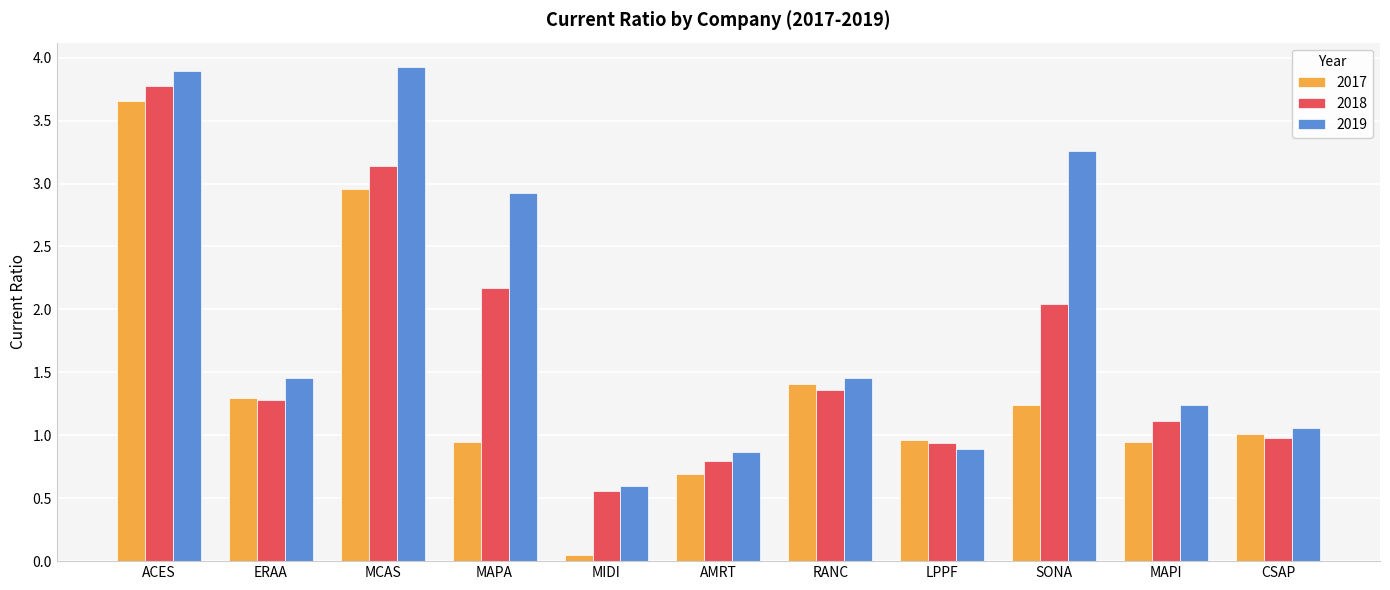

What is the difference between the second highest and second lowest values in the 2018 series?

2.3